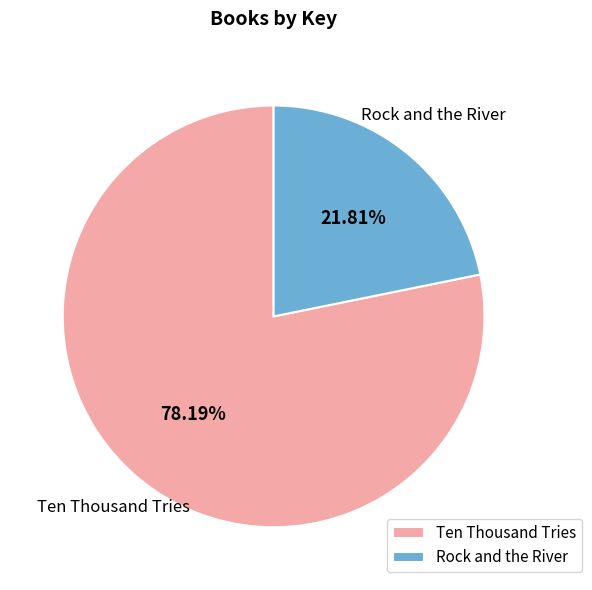

Is it true that Rock and the River is 22% of the pie?

True